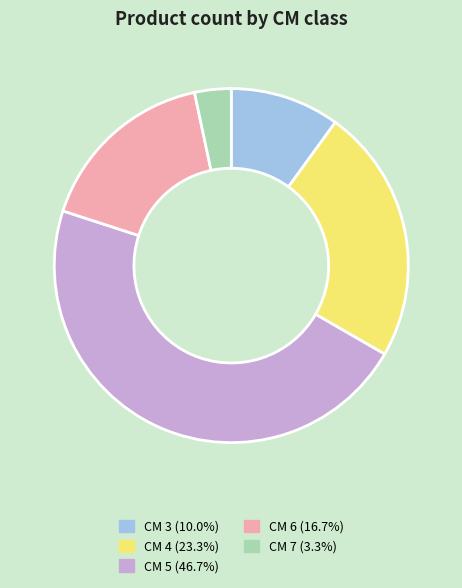

What is the ratio of the value at CM 6 (16.7%) to the value at CM 5 (46.7%)?

0.4